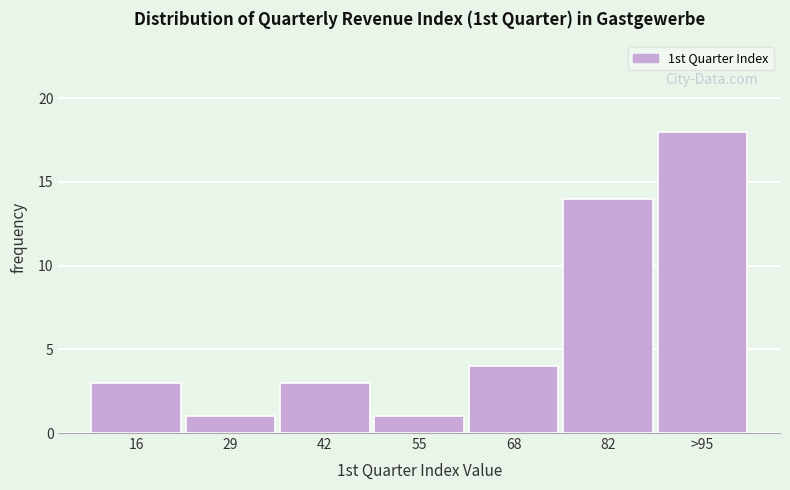

Reading left to right, transcribe all the data shown in this chart.

16=3	29=1	42=3	55=1	68=4	82=14	>95=18